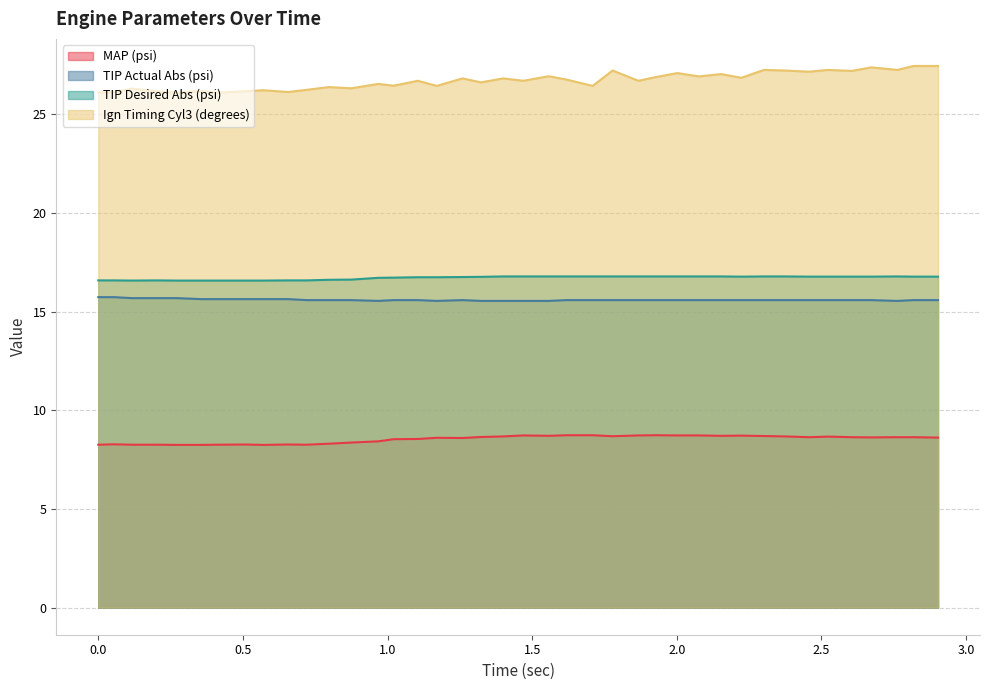

What is the difference between the maximum and minimum values in the TIP Actual Abs (psi) series?

0.2